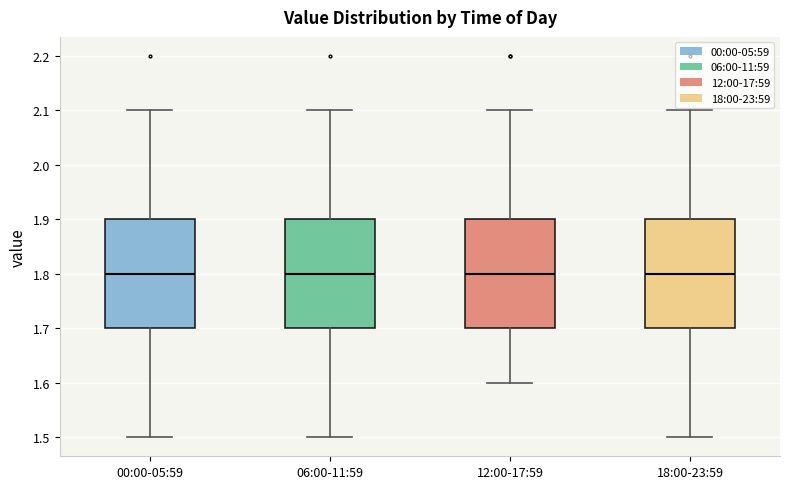

Reading left to right, read every box against the y-axis: the position of its median line, the range the box covers, and the ends of its whiskers. The values are not printed on the chart, so give them approximately, as read against the axis.

00:00-05:59: median 1.8, box 1.7 to 1.9, whiskers 1.5 to 2.1
06:00-11:59: median 1.8, box 1.7 to 1.9, whiskers 1.5 to 2.1
12:00-17:59: median 1.8, box 1.7 to 1.9, whiskers 1.6 to 2.1
18:00-23:59: median 1.8, box 1.7 to 1.9, whiskers 1.5 to 2.1